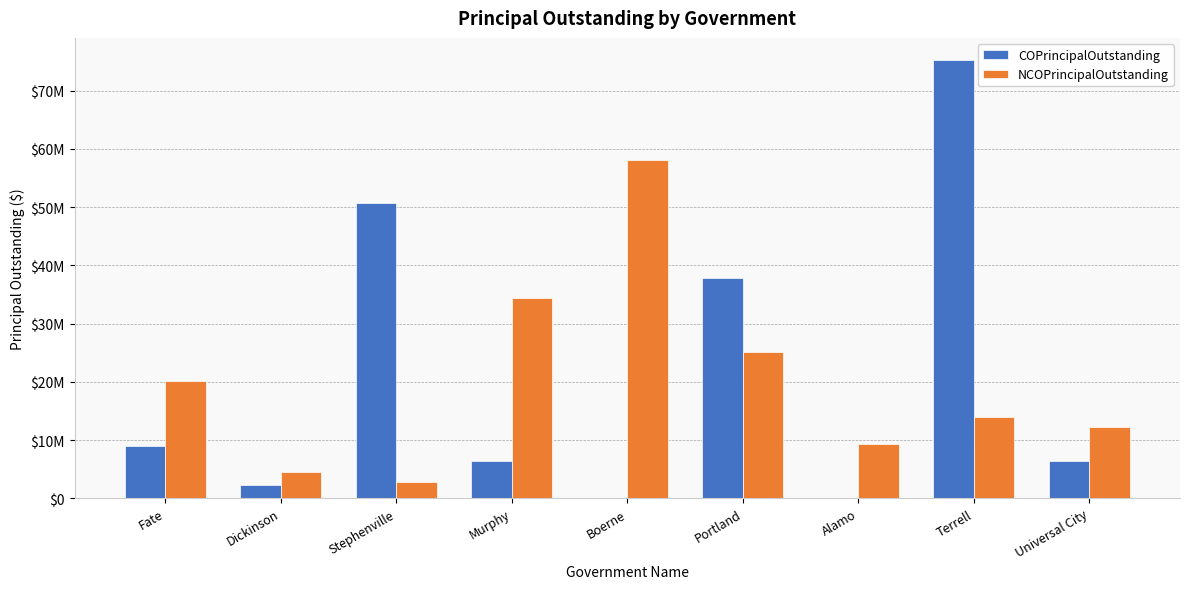

Are the bars grouped side by side (vs. stacked)?

Yes